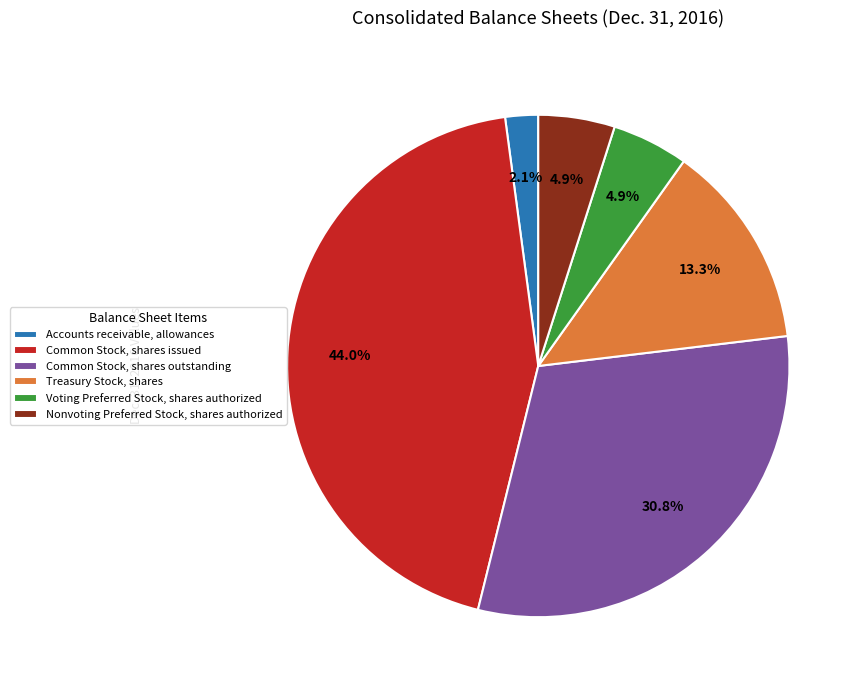

What is the ratio of the value at Common Stock, shares outstanding to the value at Common Stock, shares issued?

0.7